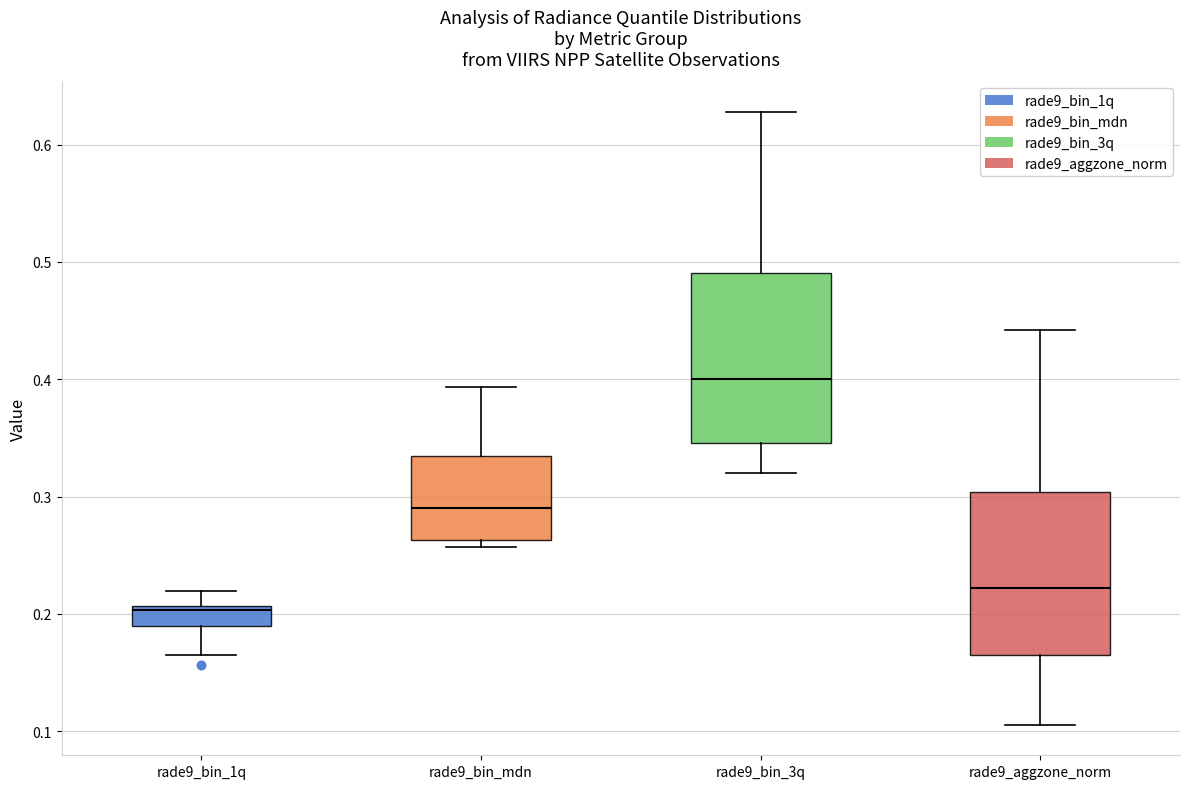

Reading left to right, read every box against the y-axis: the position of its median line, the range the box covers, and the ends of its whiskers. The values are not printed on the chart, so give them approximately, as read against the axis.

rade9_bin_1q: median 0.20, box 0.19 to 0.21, whiskers 0.16 to 0.22
rade9_bin_mdn: median 0.29, box 0.26 to 0.33, whiskers 0.26 (just below the box's lower edge) to 0.39
rade9_bin_3q: median 0.40, box 0.35 to 0.49, whiskers 0.32 to 0.63
rade9_aggzone_norm: median 0.22, box 0.17 to 0.30, whiskers 0.11 to 0.44